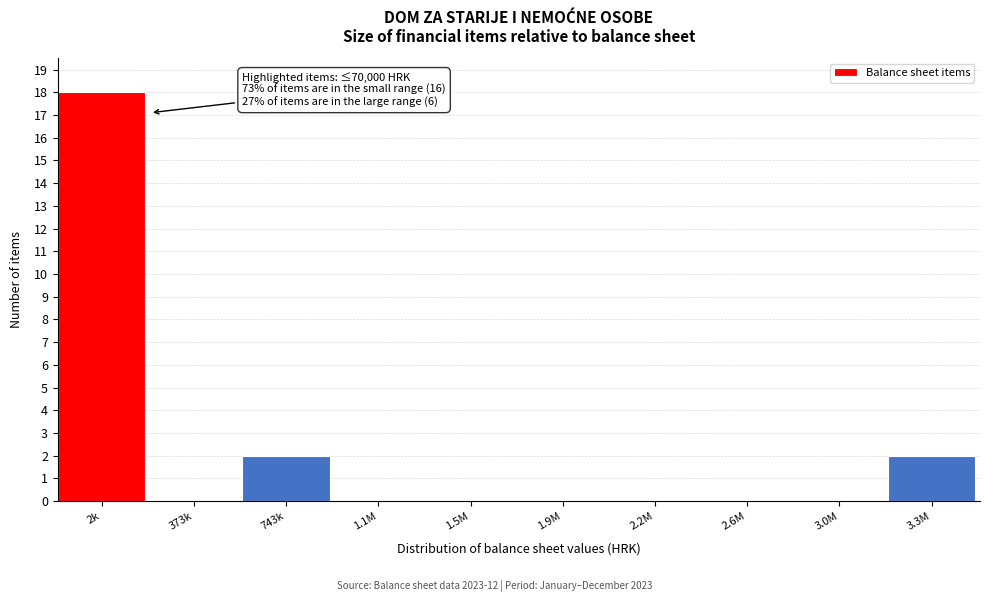

Reading left to right, transcribe all the data shown in this chart.

2k=18	373k=0	743k=2	1.1M=0	1.5M=0	1.9M=0	2.2M=0	2.6M=0	3.0M=0	3.3M=2